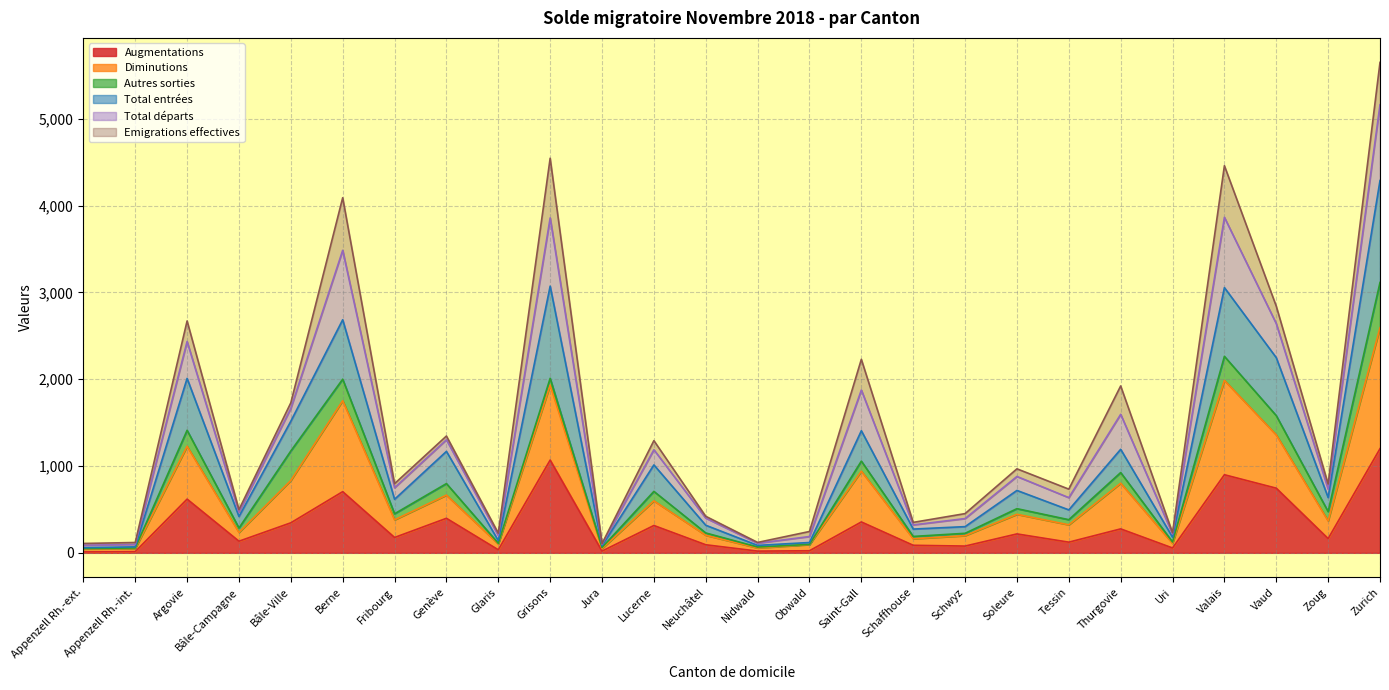

At which label does Augmentations reach its peak?

Zurich